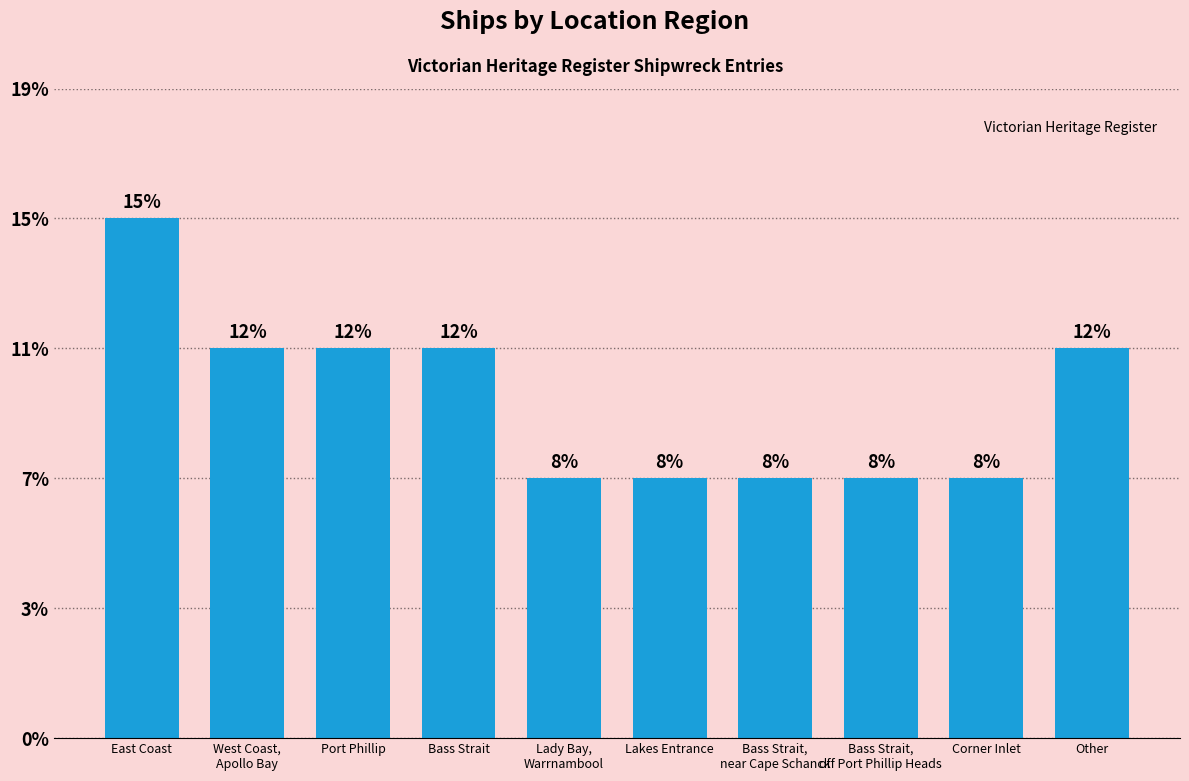

What is the label of the 6th bar from the right?

Lady Bay,
Warrnambool